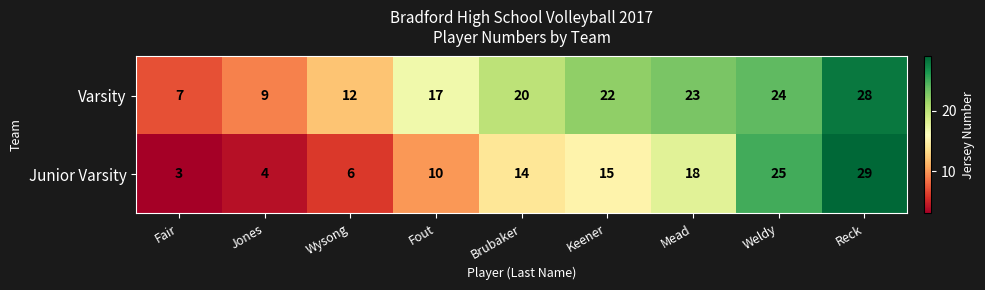

At which category is the sum across all series the highest?

Reck